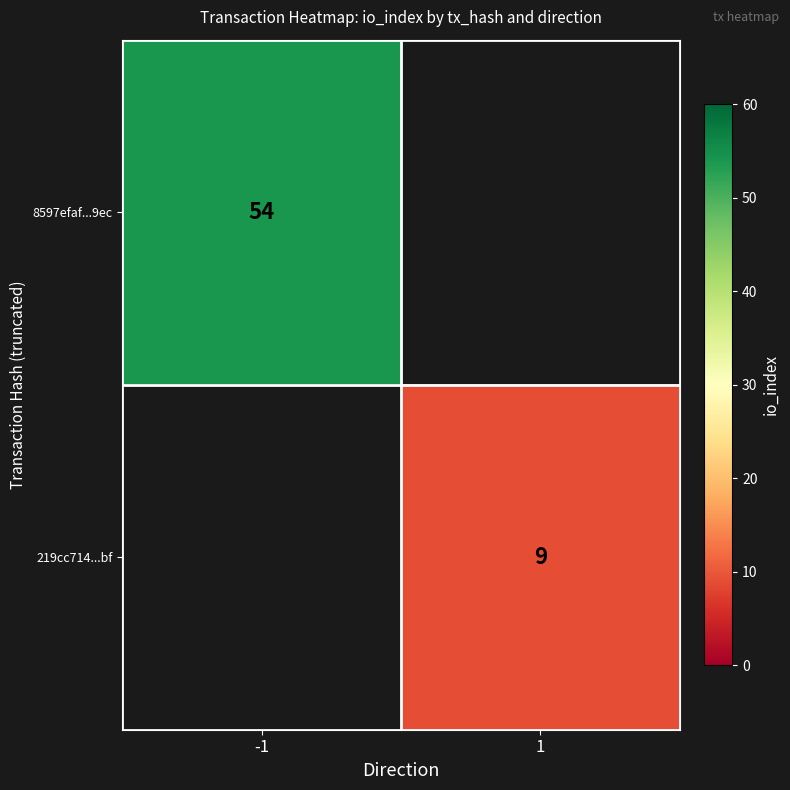

Is it true that 219cc714...bf equals 4 at 1?

False